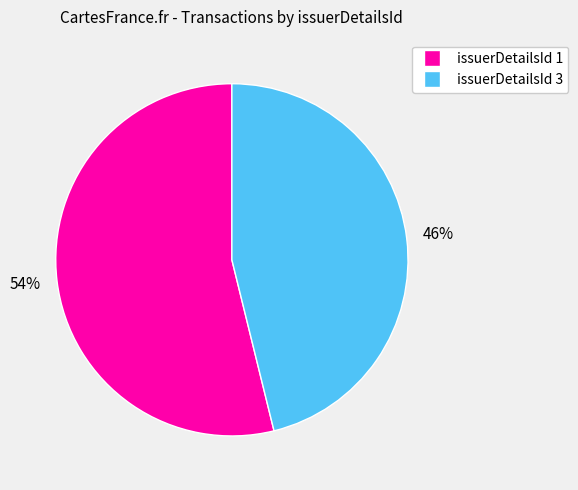

Do issuerDetailsId 1 and issuerDetailsId 3 together represent more than half of the pie?

Yes